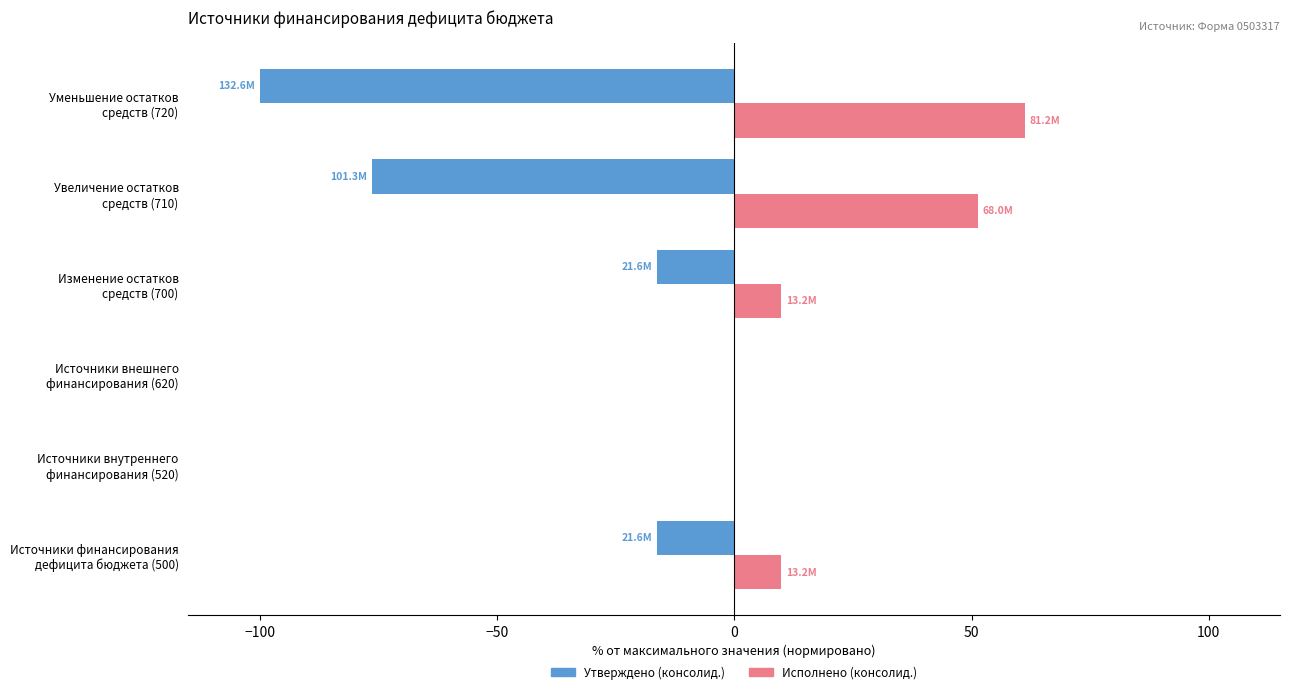

How many values in the Утверждено (консолид.) series exceed -16?

2